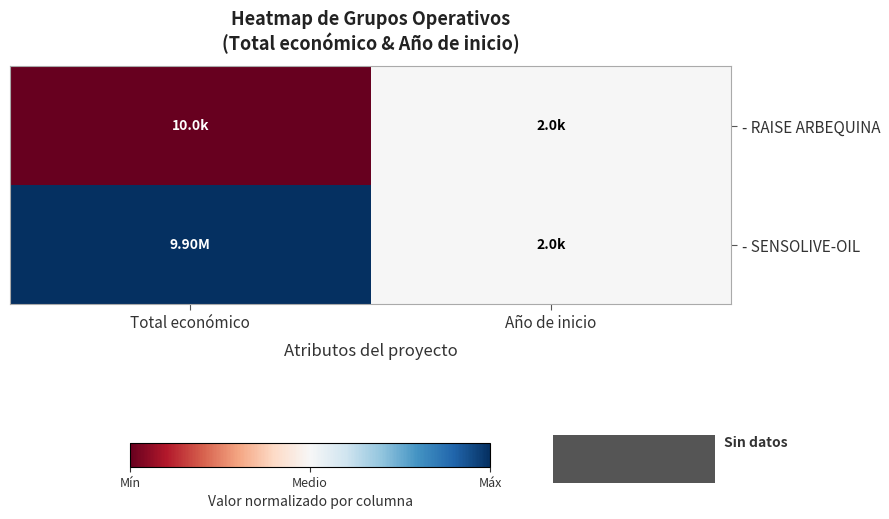

Which has a higher value, Año de inicio or Total económico?

Año de inicio